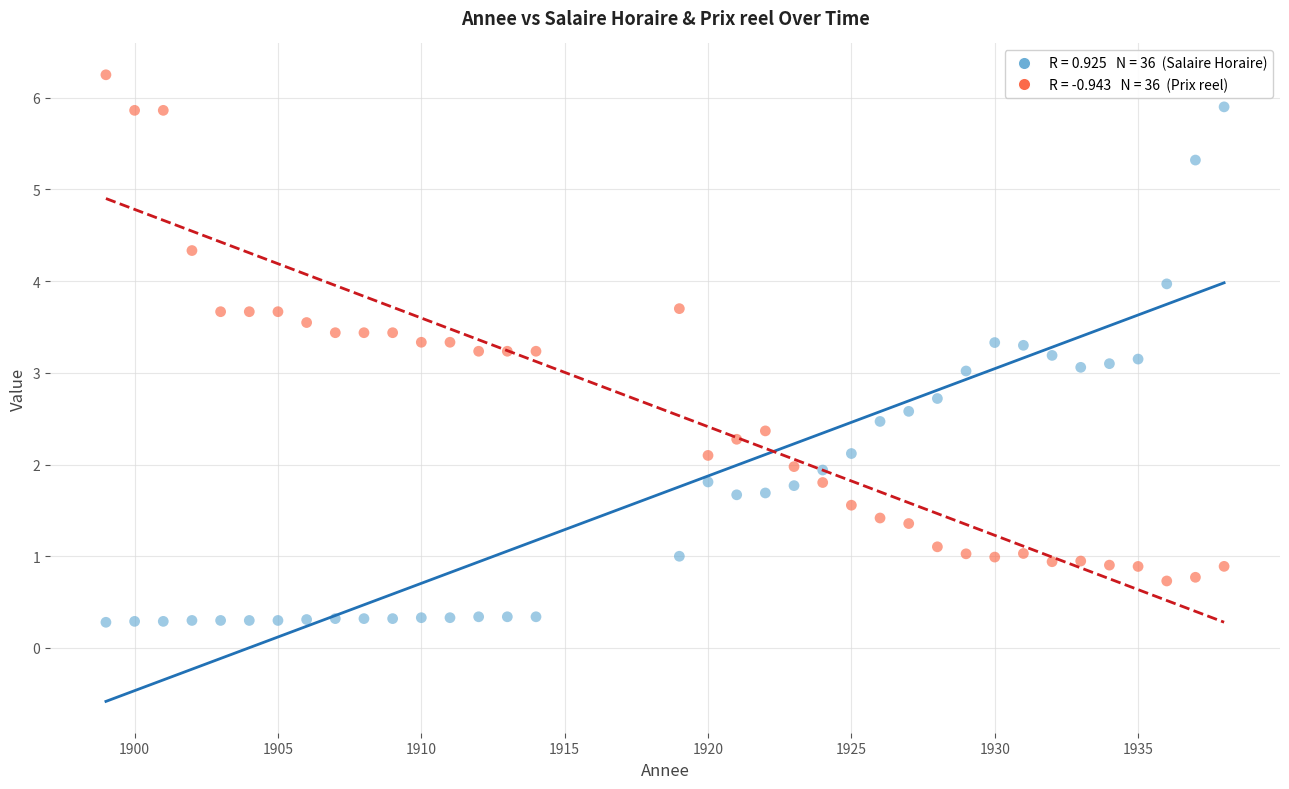

Across all data points, what is the range of X values (max minus min)?

39.0